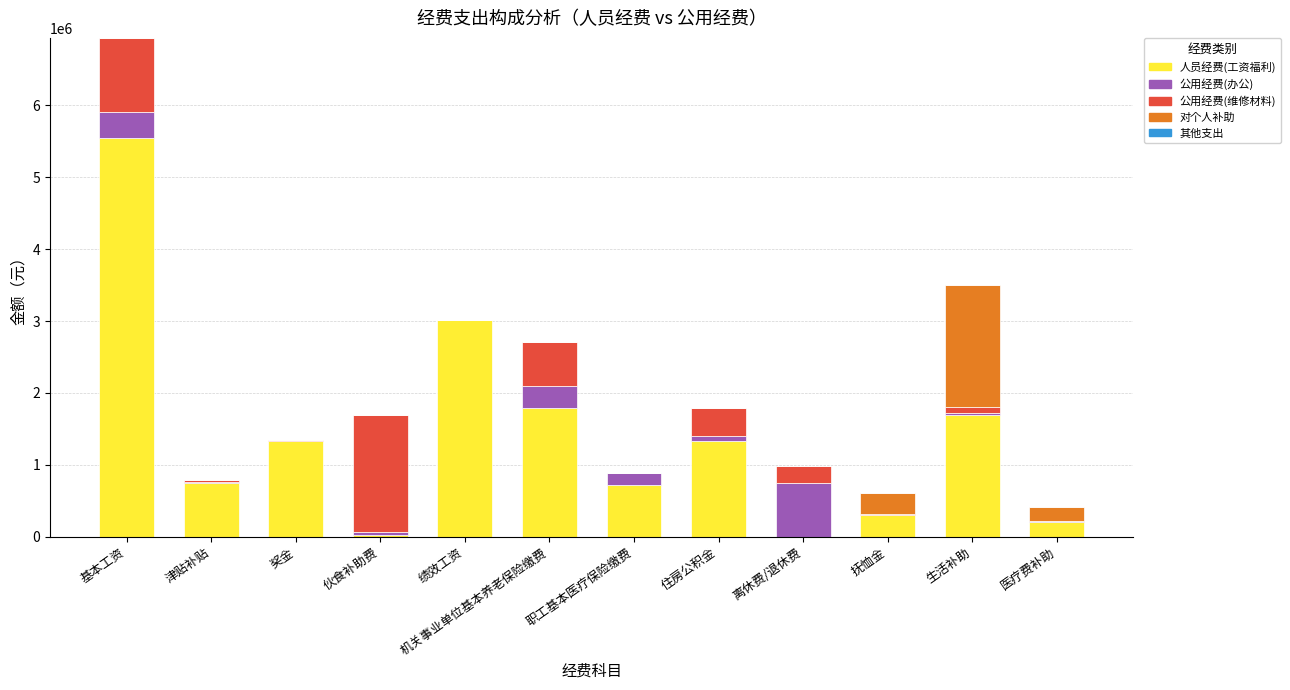

What is the highest value of the 人员经费(工资福利) series?

5548317.0